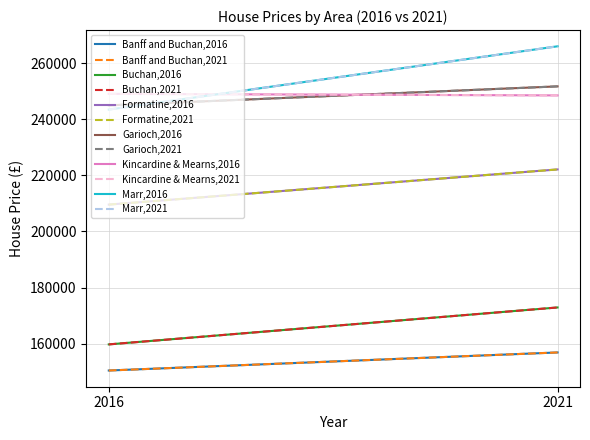

What is the highest value of the Banff and Buchan series?

156866